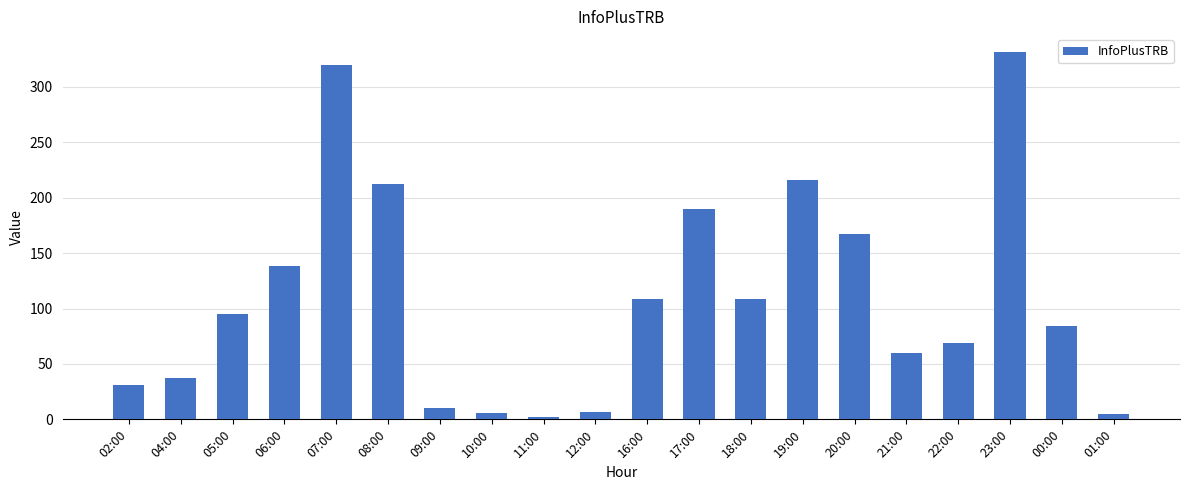

The chart shows a value of 212 at 08:00. True or false?

True